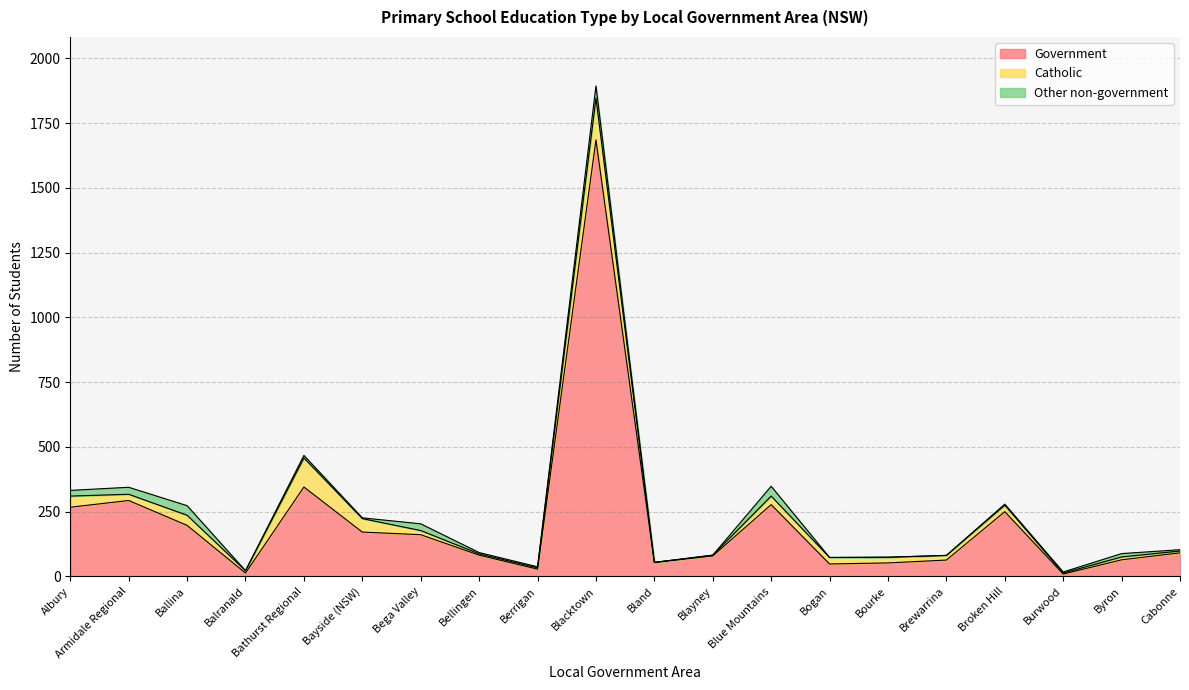

Which category has the lowest value in the Other non-government series?

Balranald